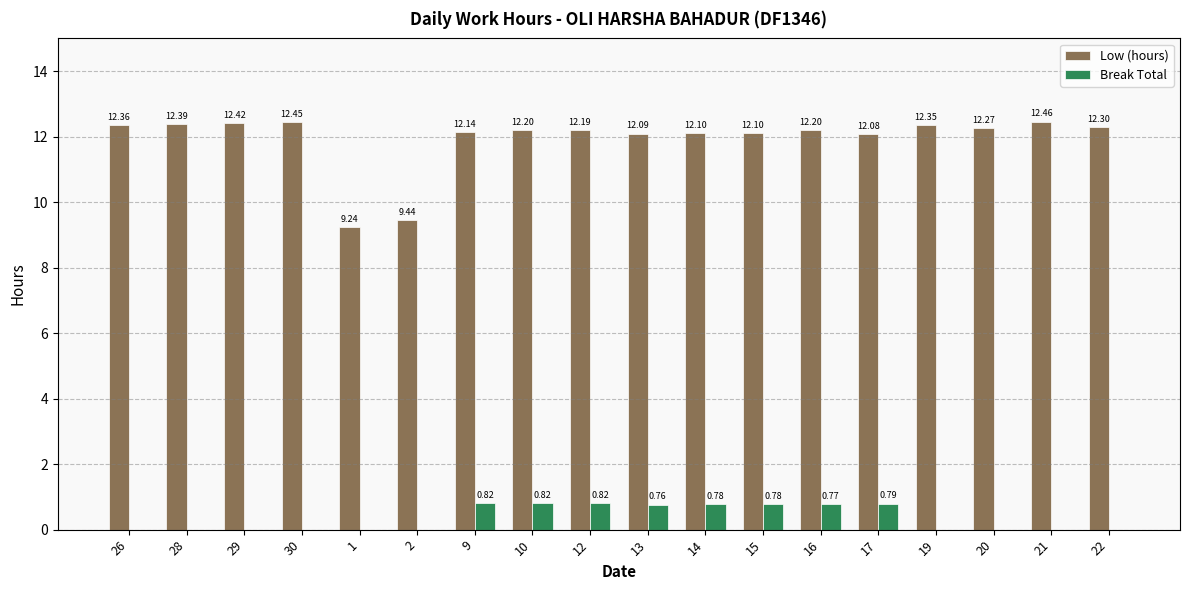

Which series has the widest spread of values?

Low (hours)